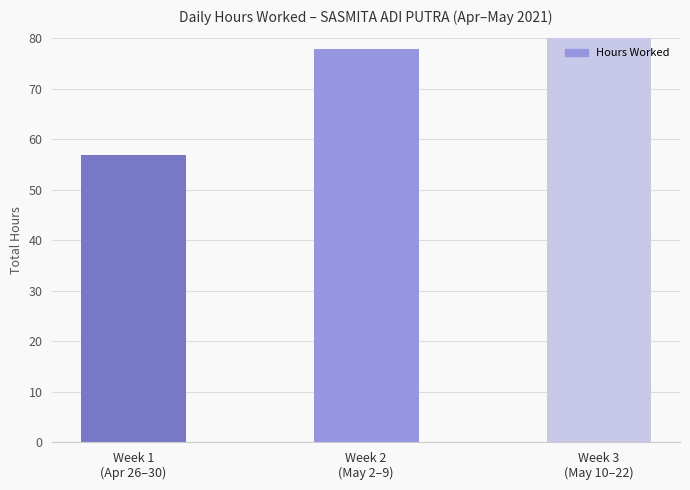

What is the value of the 1st bar from the left?

56.9